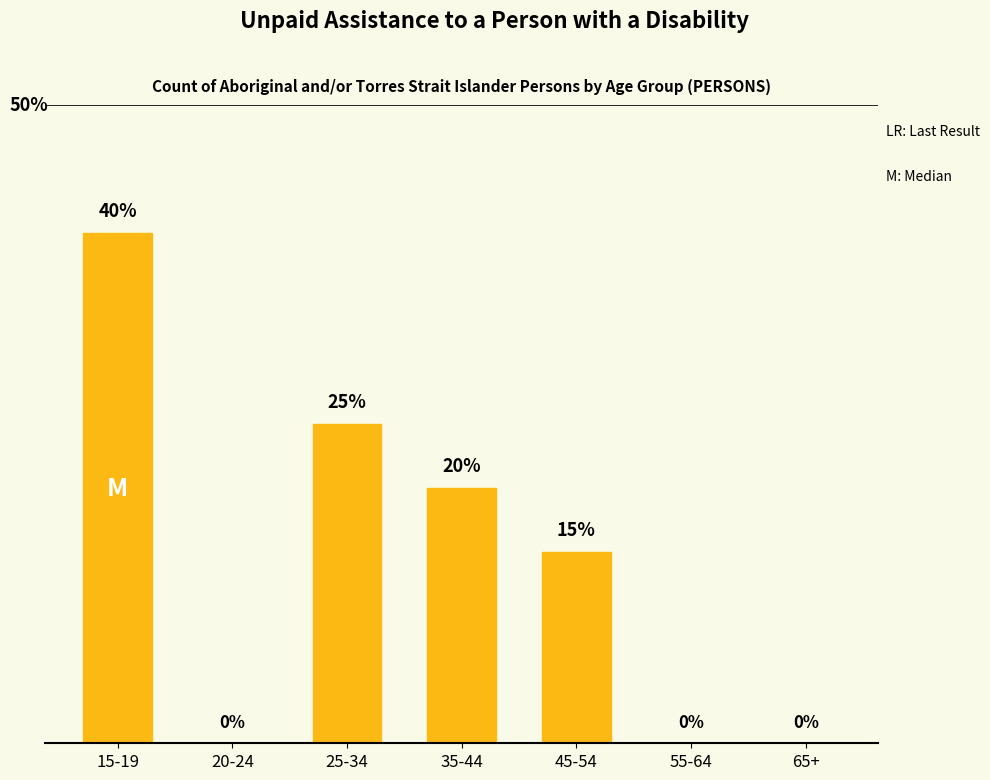

Which label corresponds to the largest value in the chart?

15-19